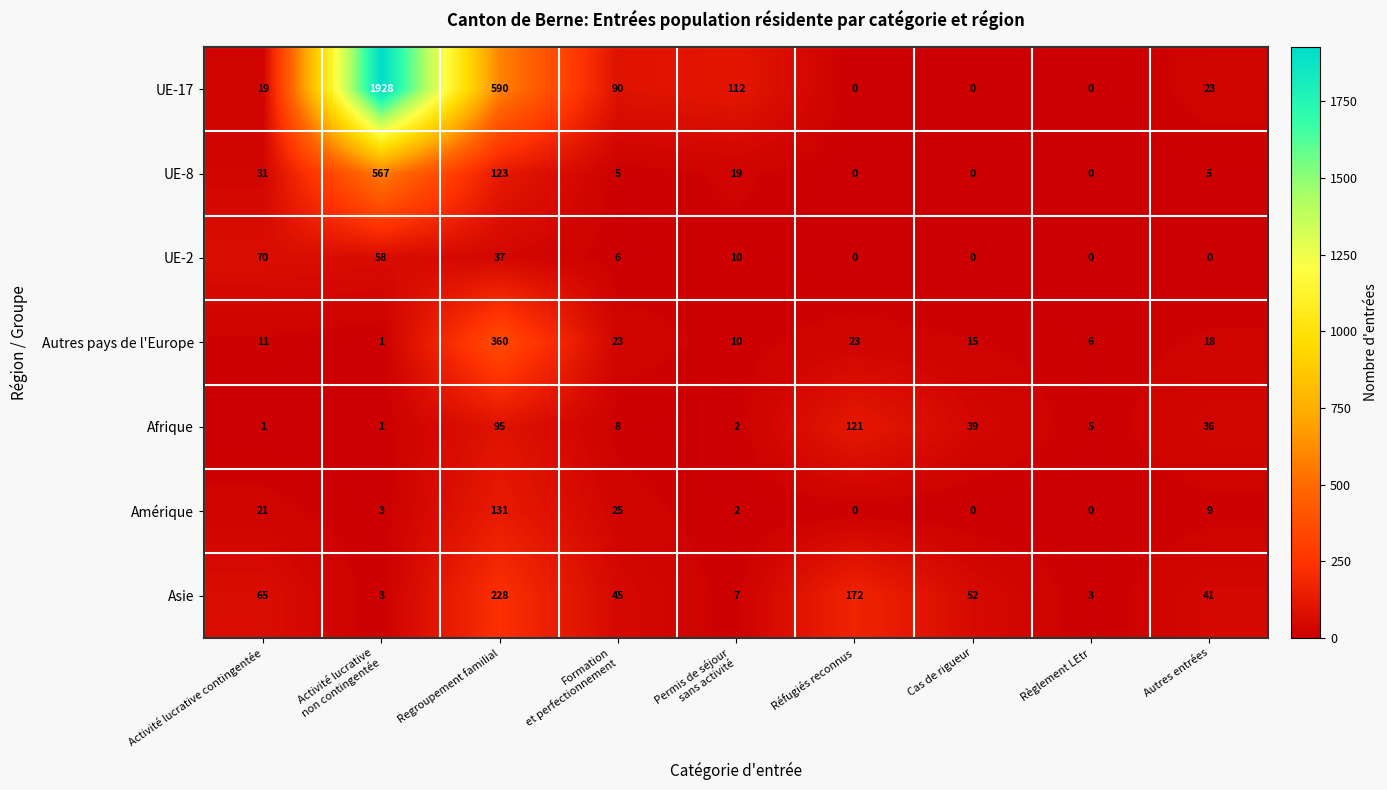

Where is Asie nearest to the value 115?

Activité lucrative contingentée